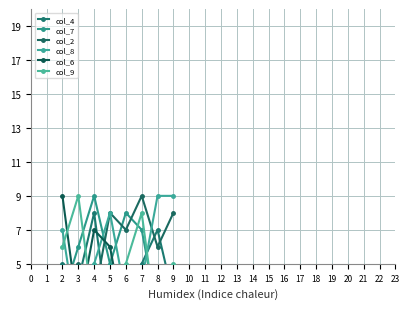

True or false: col_7 and col_8 cross at least once.

True